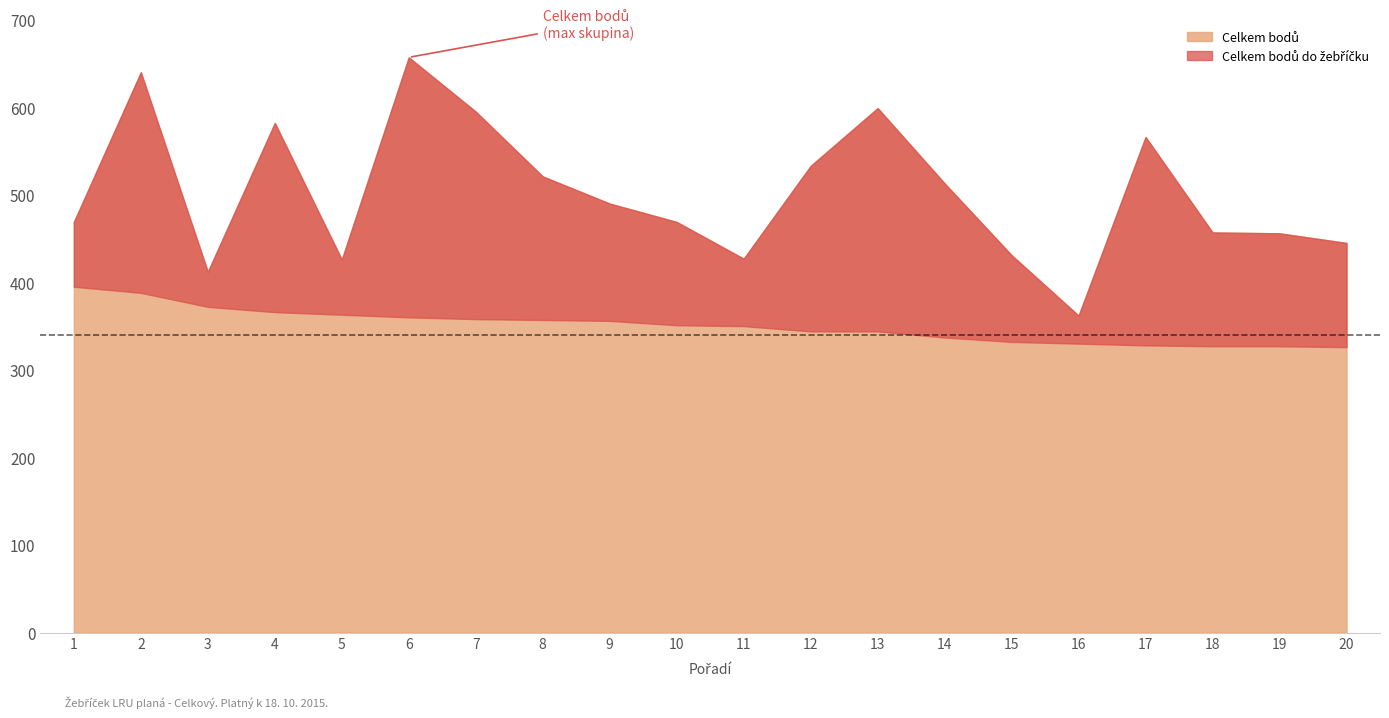

Reading left to right, extract all data points from this chart.

Celkem bodů: 469	640	412	582	426	657	595	521	490	469	427	533	599	513	431	362	566	457	456	445
Celkem bodů do žebříčku: 395	388	372	366	363	360	358	357	356	351	350	344	344	337	332	330	328	327	327	326